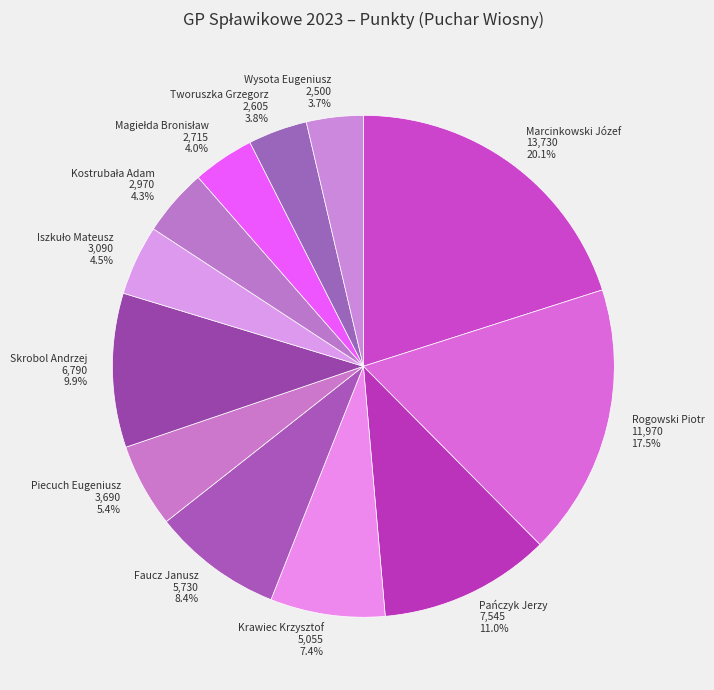

Which slice is the largest?

Marcinkowski Józef